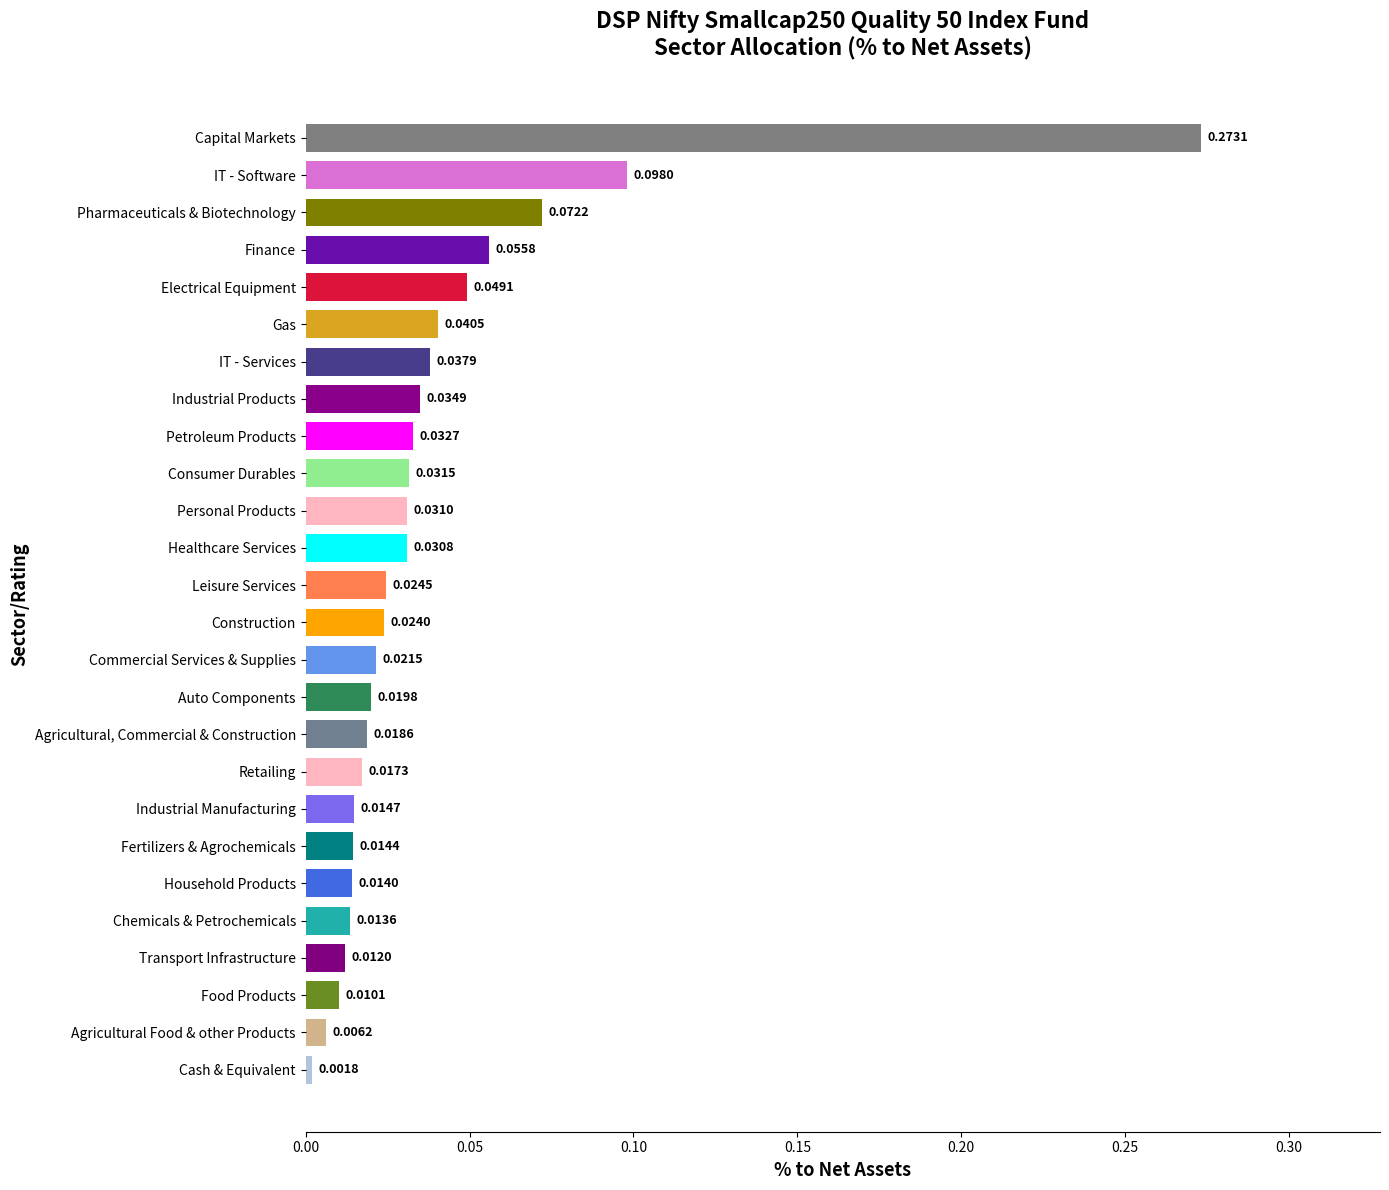

How many bars are there in total?

26